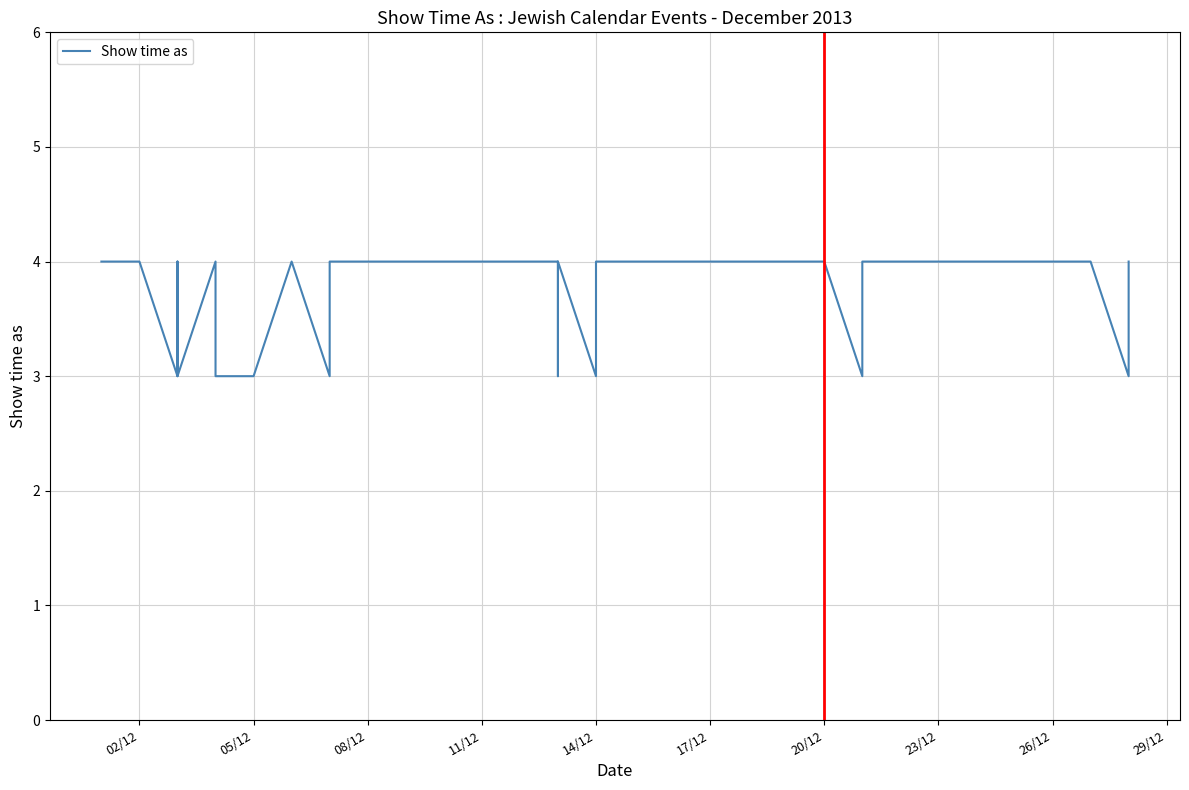

What is the label of the 15th point from the right?

26/12